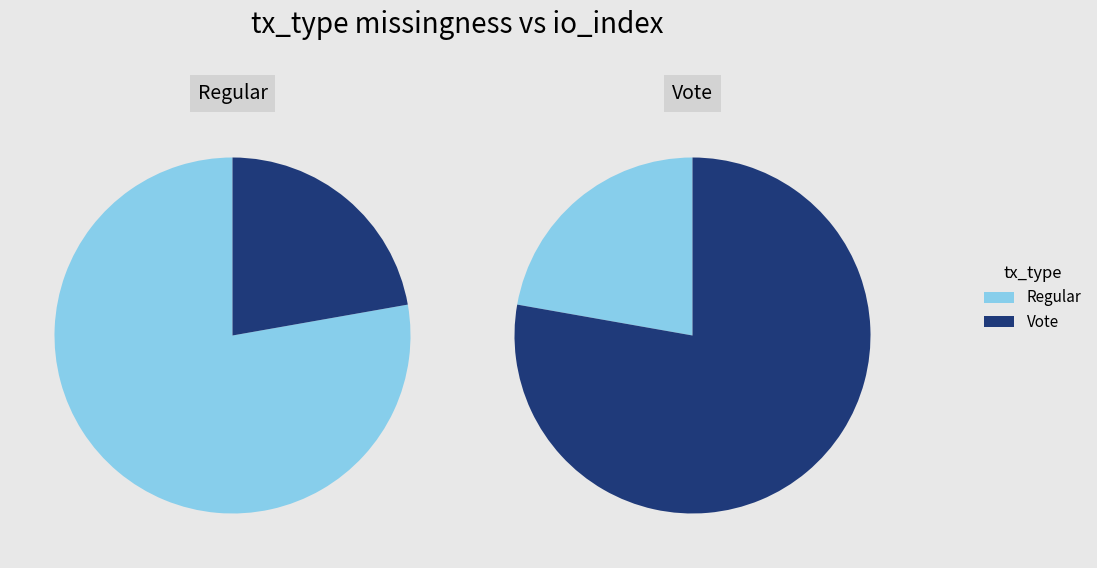

Is it true that Regular is 91% of the pie?

False